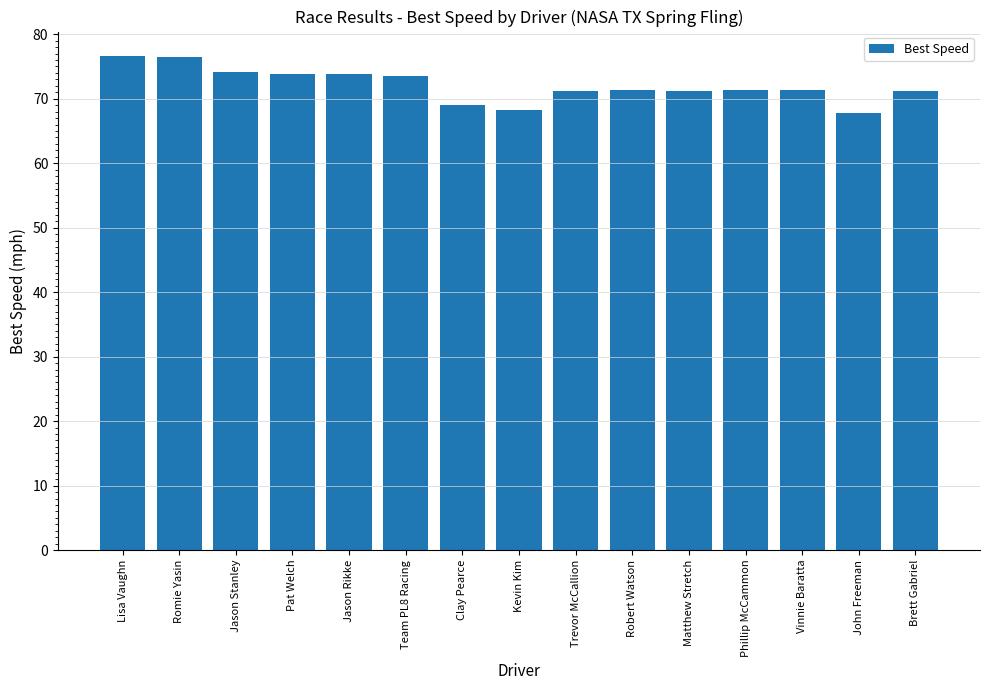

True or false: the data shows 41.8 at Team PL8 Racing.

False